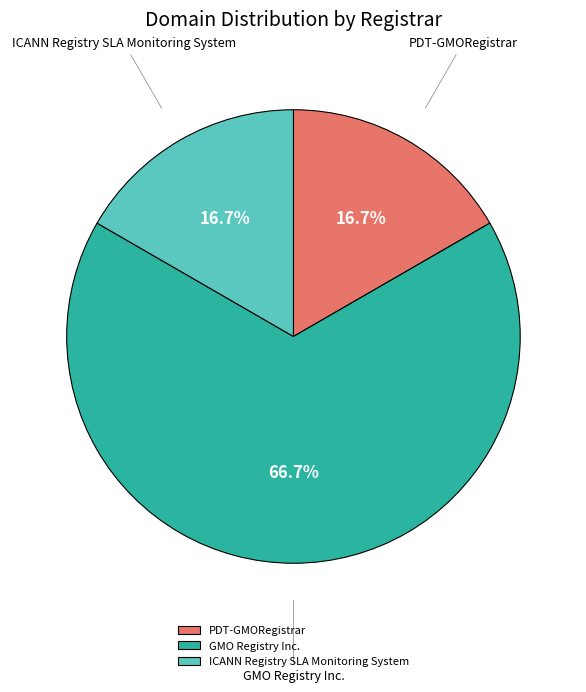

To the nearest percent, what portion does PDT-GMORegistrar represent?

17%